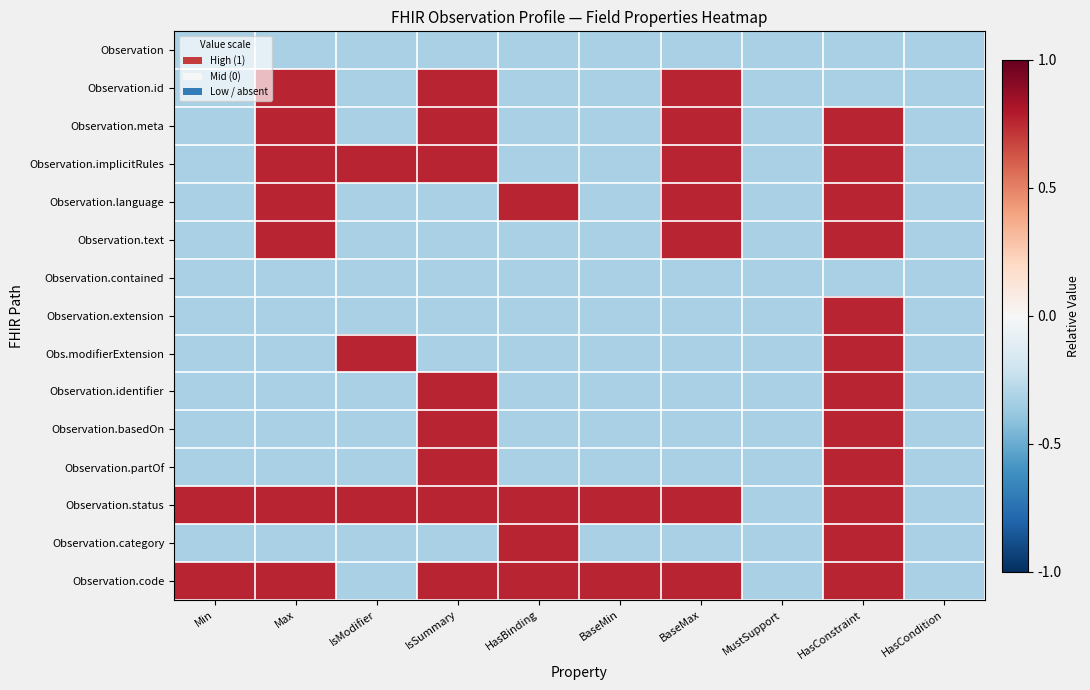

How many series are shown in this chart?

15